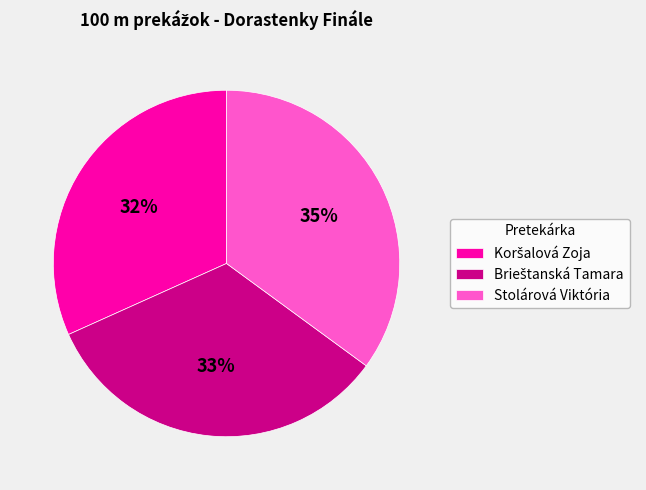

To the nearest percent, what portion does Stolárová Viktória represent?

35%